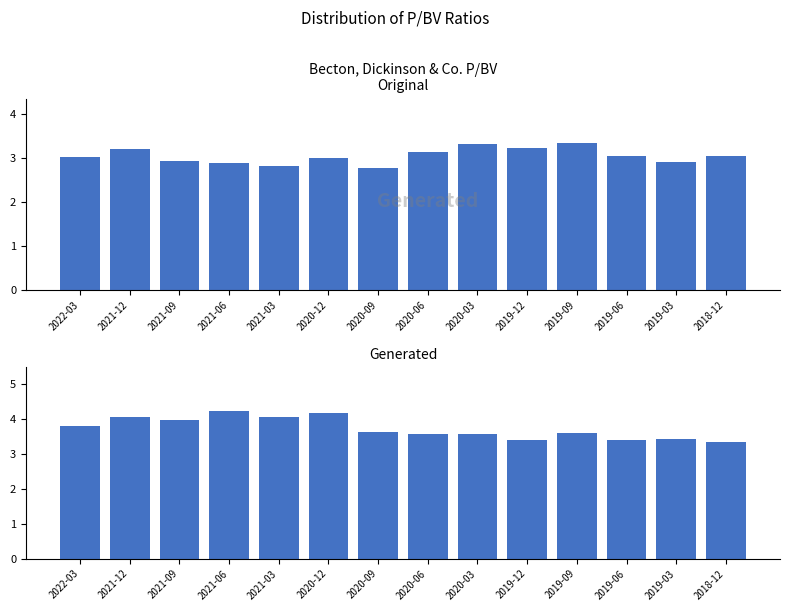

At which label is Avg Competitor P/BV closest to 3?

2018-12